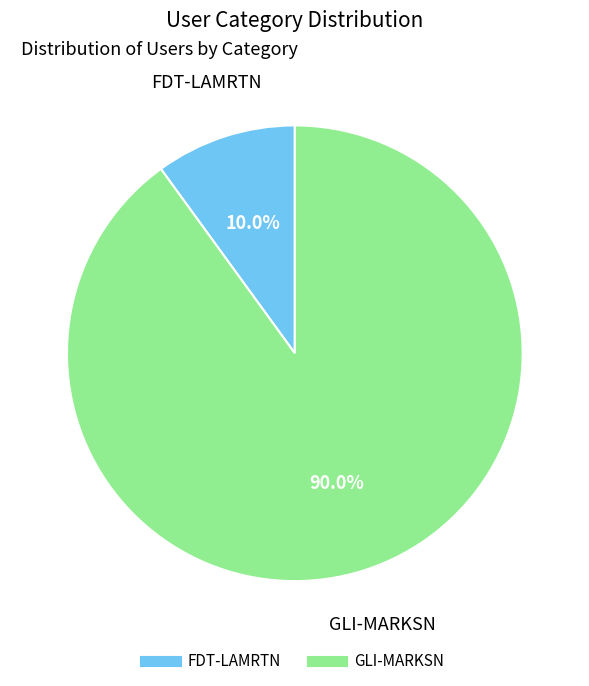

Is it true that GLI-MARKSN is 90% of the pie?

True